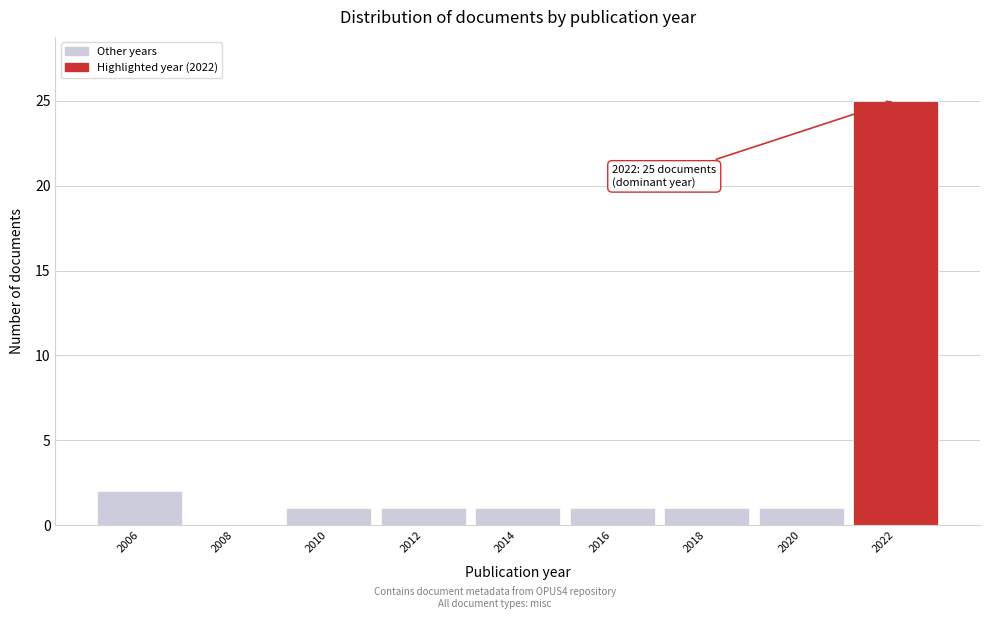

Reading left to right, what are all the values shown in this chart?

2006=2	2008=0	2010=1	2012=1	2014=1	2016=1	2018=1	2020=1	2022=25